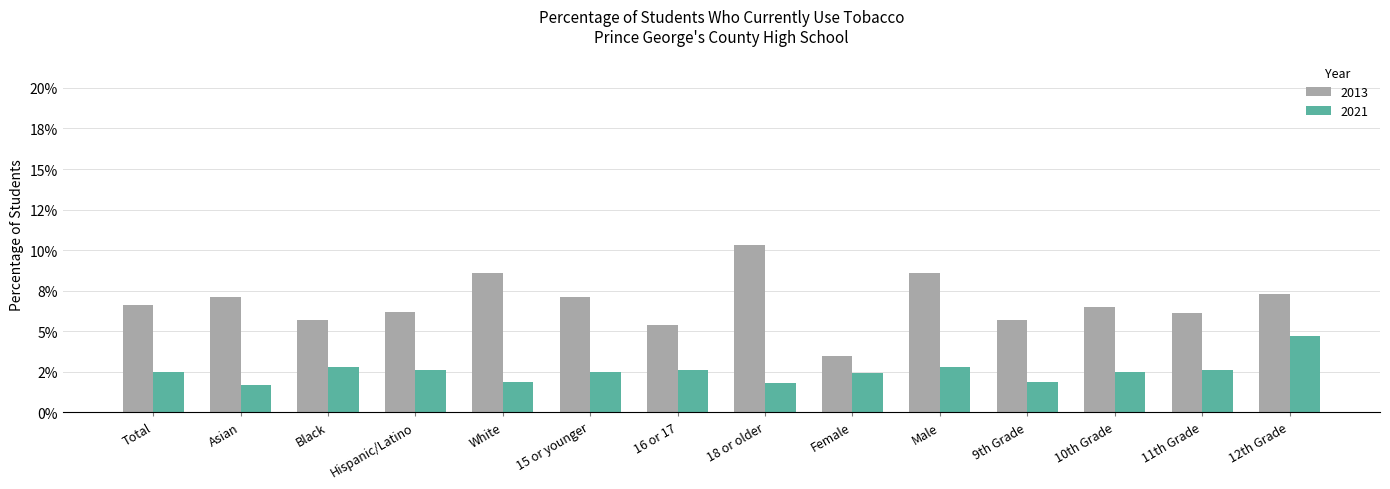

What is the maximum value shown in the chart?

0.1